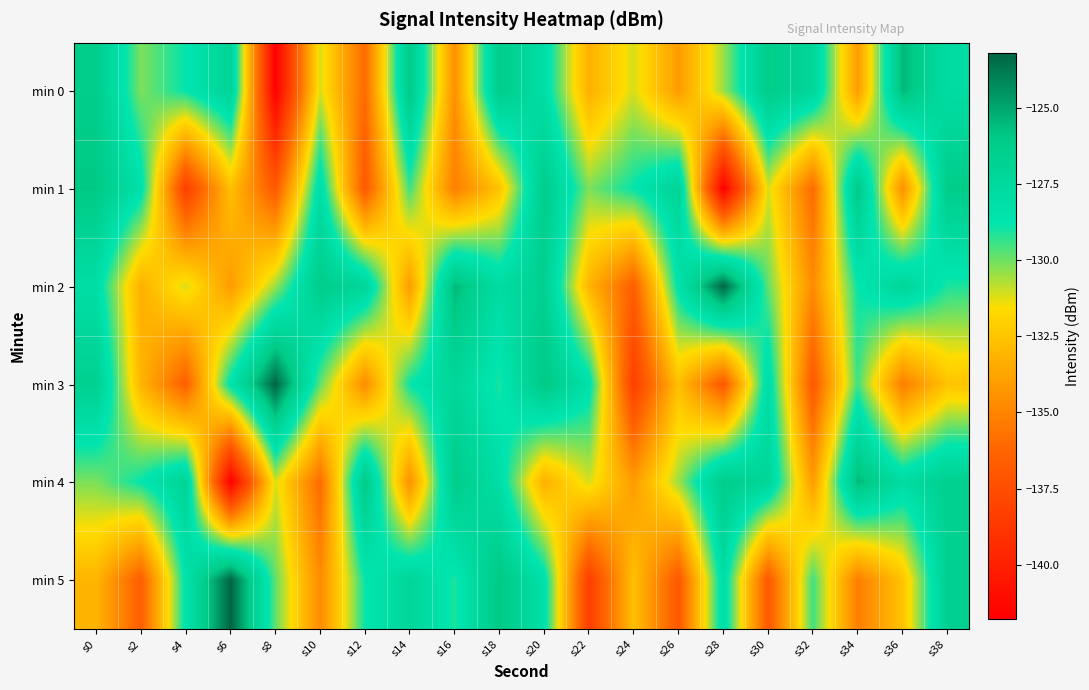

Rank the series by their maximum value, from lowest to highest.

min 1, min 0, min 4, min 2, min 3, min 5